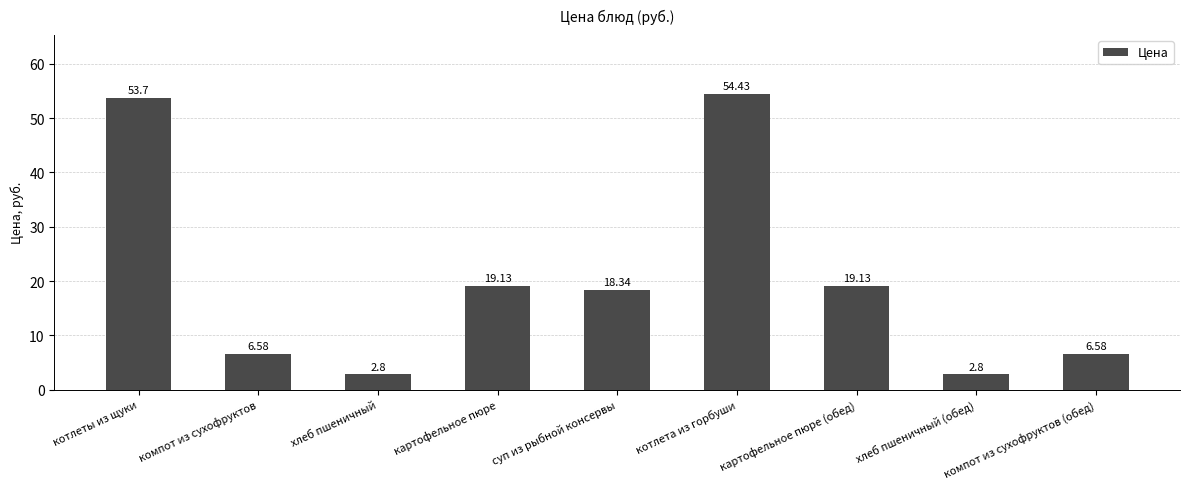

What is the minimum value shown in the chart?

2.8